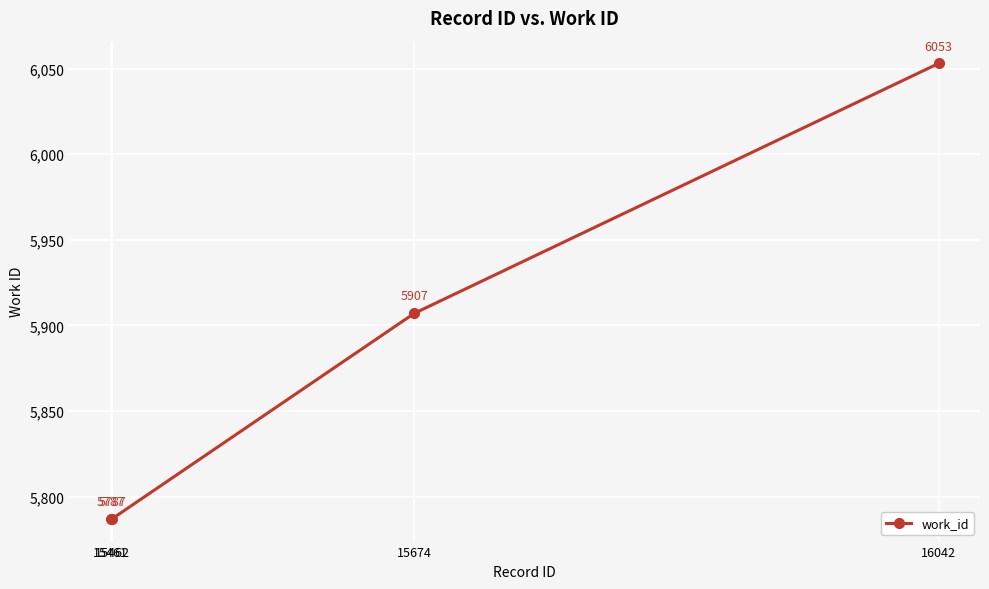

What is the change in value from 15462 to 15674?

+120